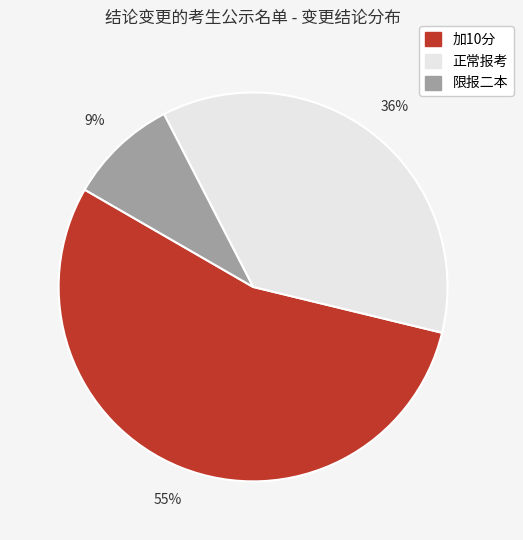

To the nearest percent, what portion does 正常报考 represent?

36%